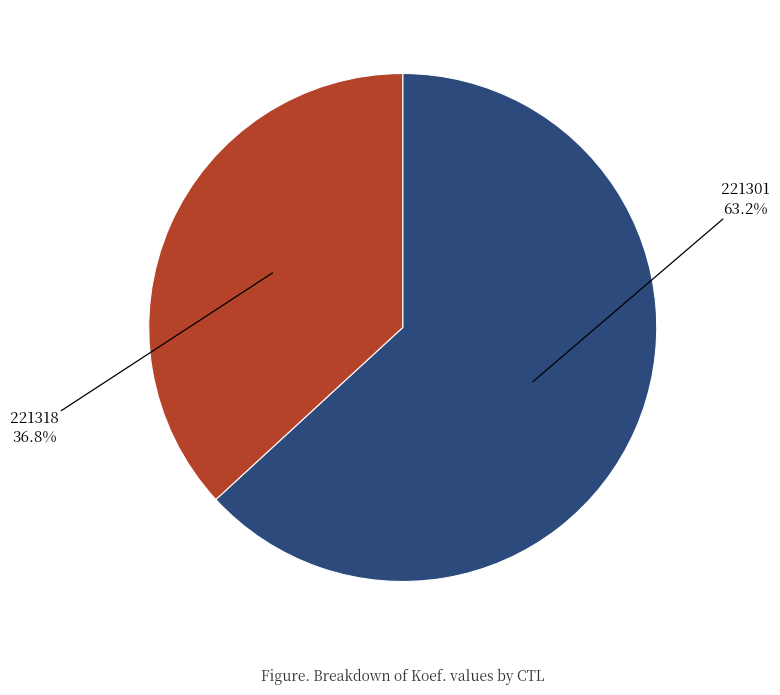

Is it true that 221318 is 52% of the pie?

False